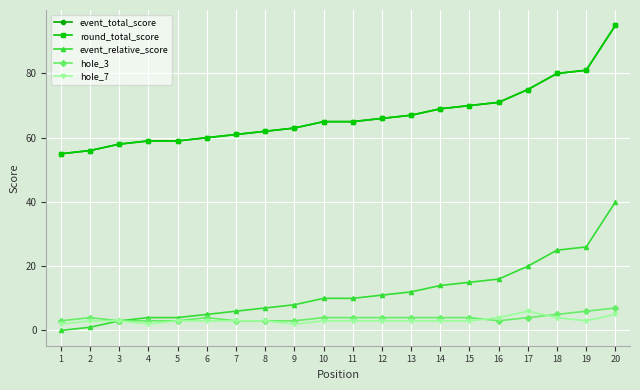

What is the value of the event_total_score point at the 19th from the left?

81